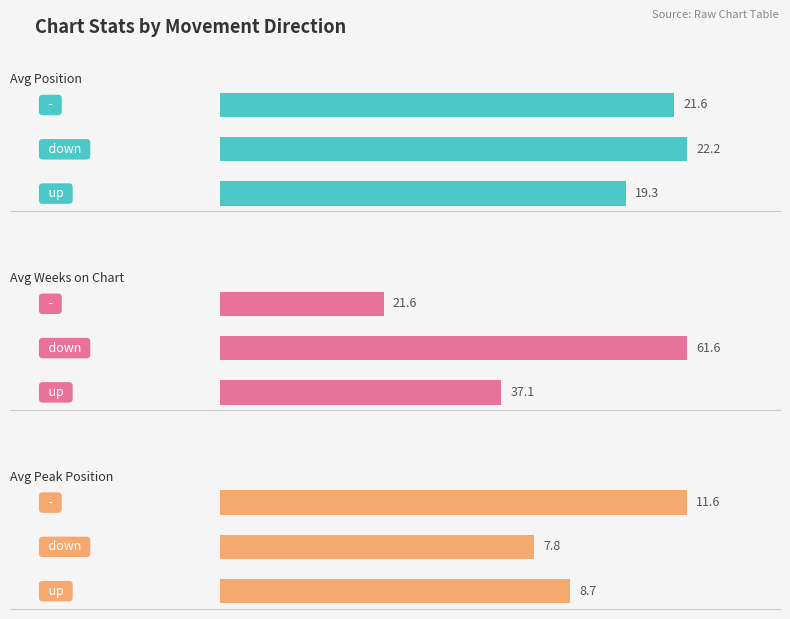

What is the greatest value displayed?

61.6